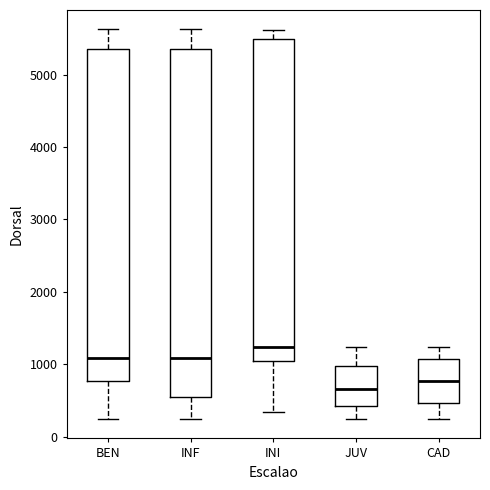

Which box is the tallest, from its lower edge to its upper edge?

INF